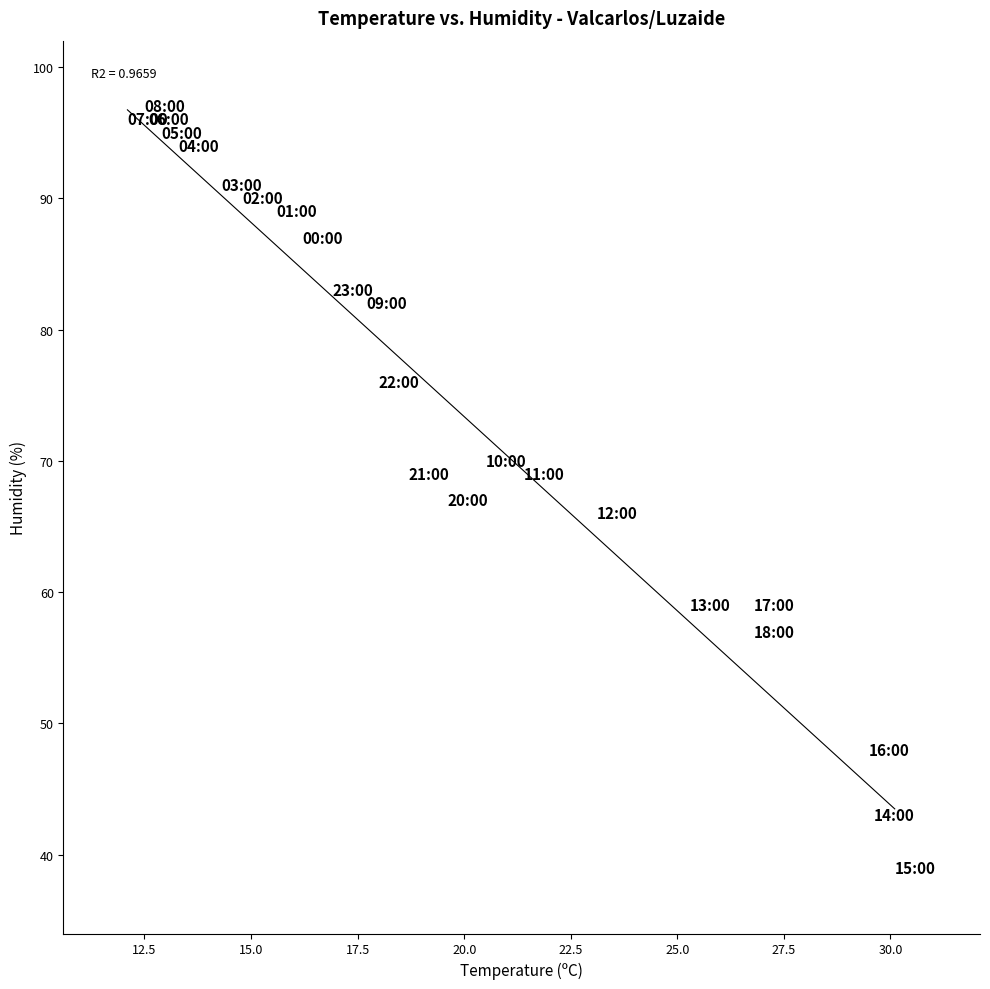

What is the range of Y values (max minus min)?

58